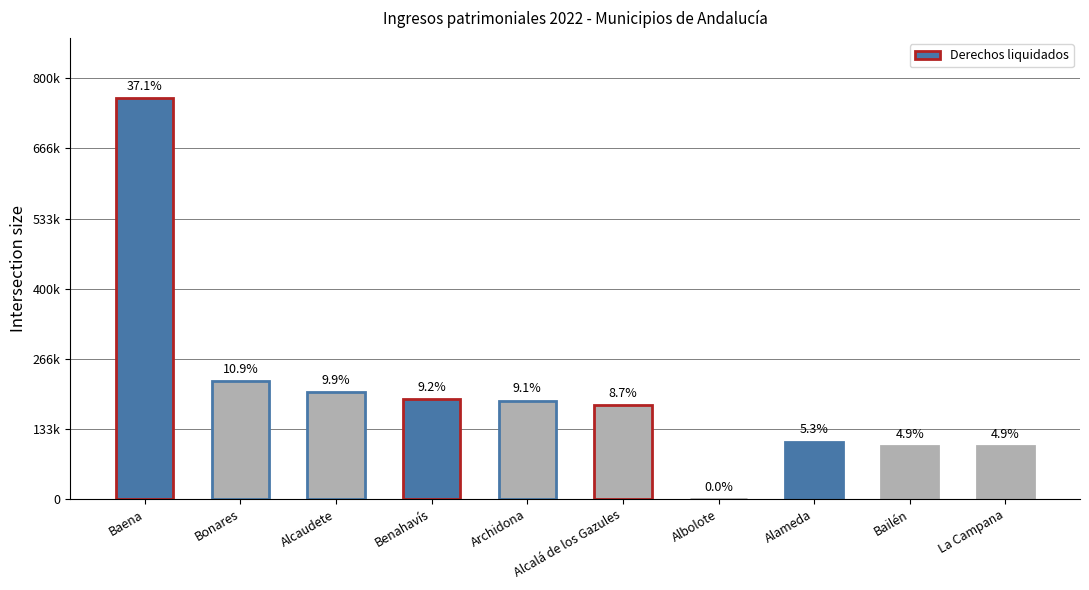

What is the change in value from Alcaudete to La Campana?

-102270.3